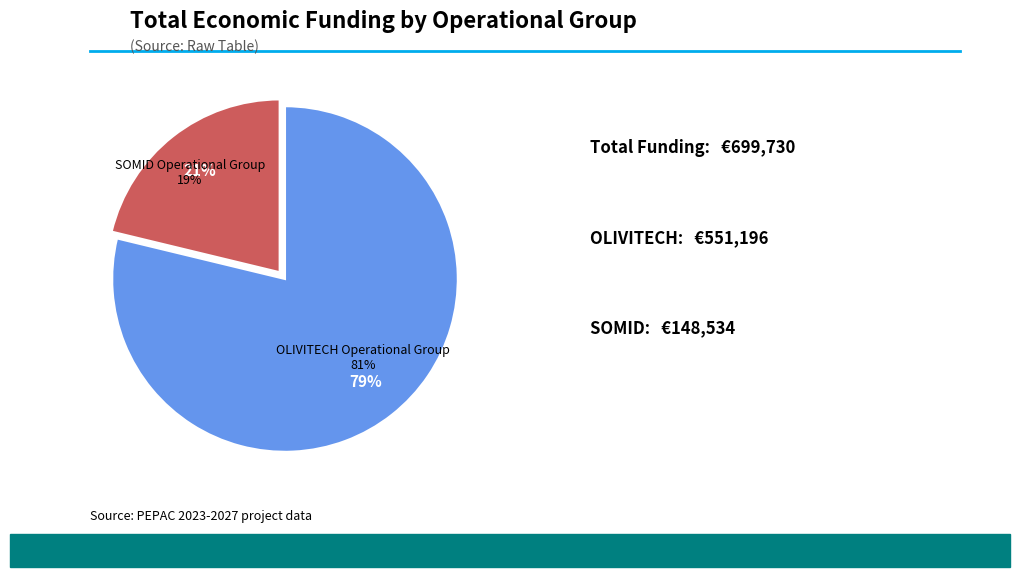

The SOMID Operational Group slice represents 27% of the pie. True or false?

False